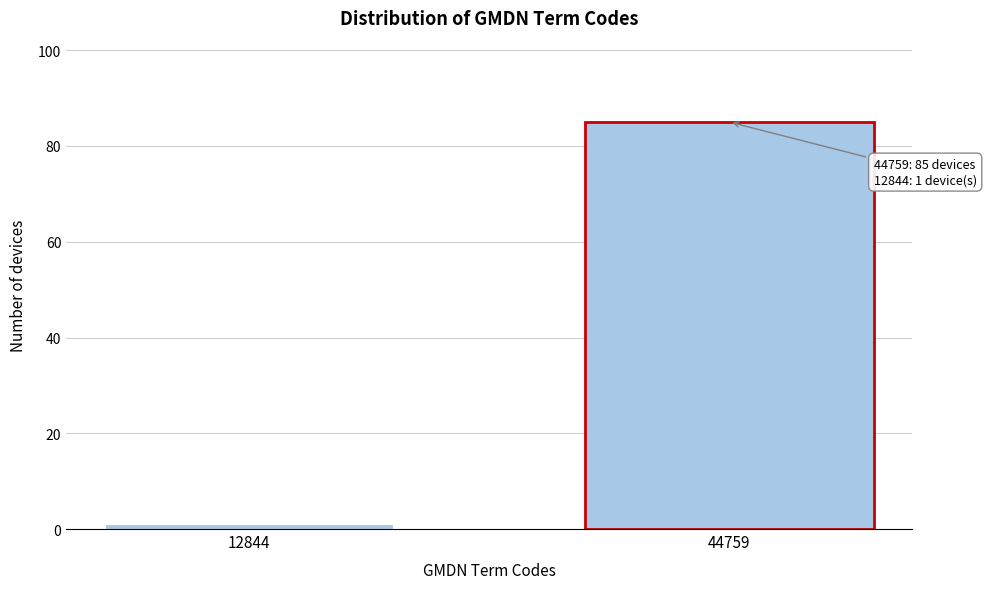

Reading right to left, what are all the values shown in this chart?

44759=85	12844=1